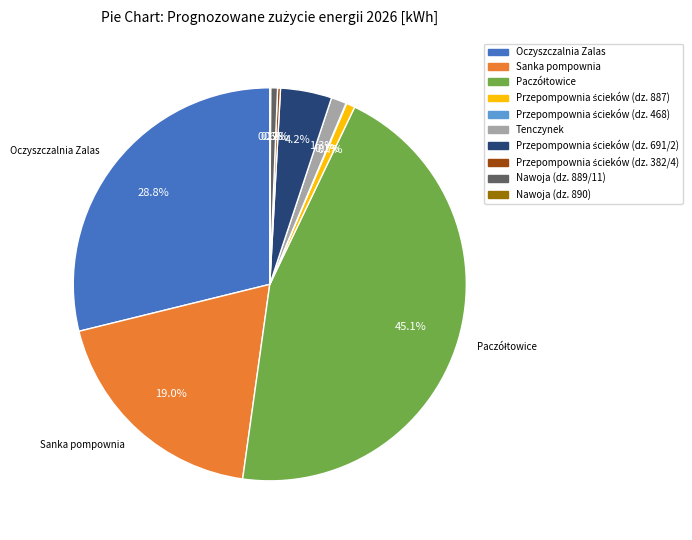

What percentage is the Sanka pompownia slice, to the nearest percent?

19%